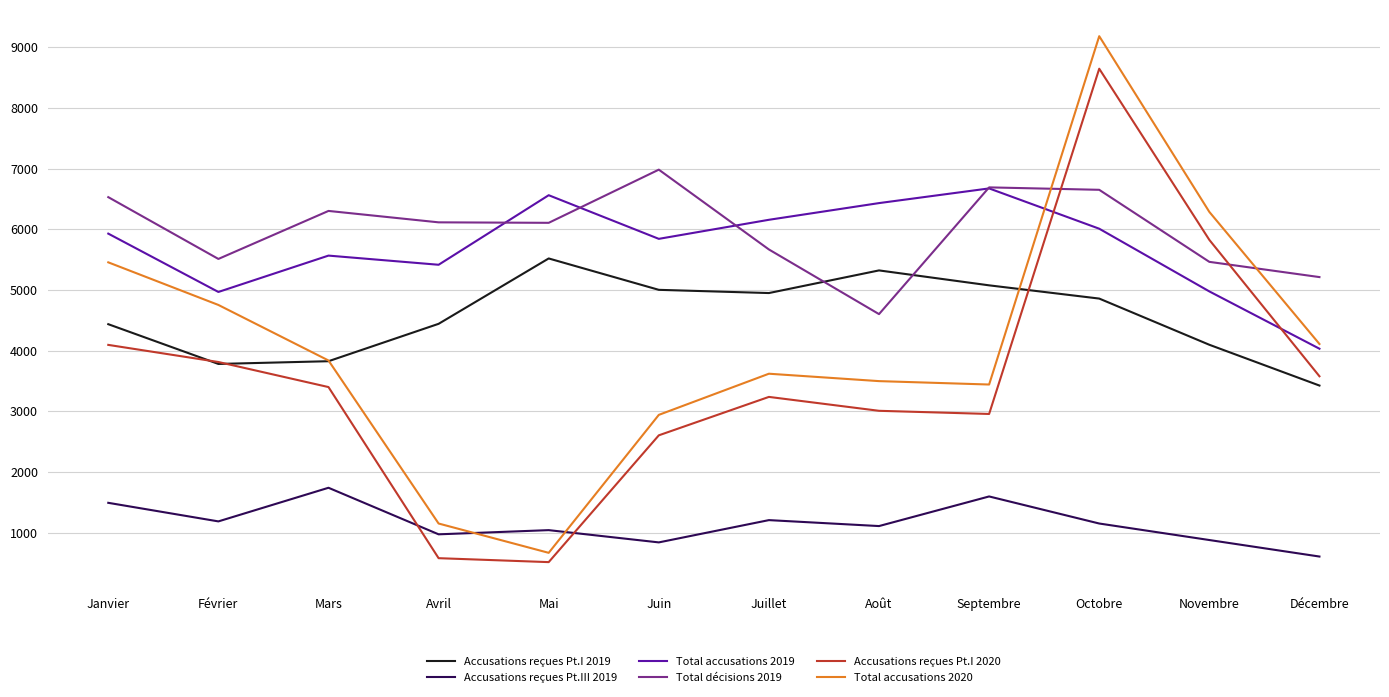

True or false: Total accusations 2020 and Accusations reçues Pt.I 2020 cross at least once.

False